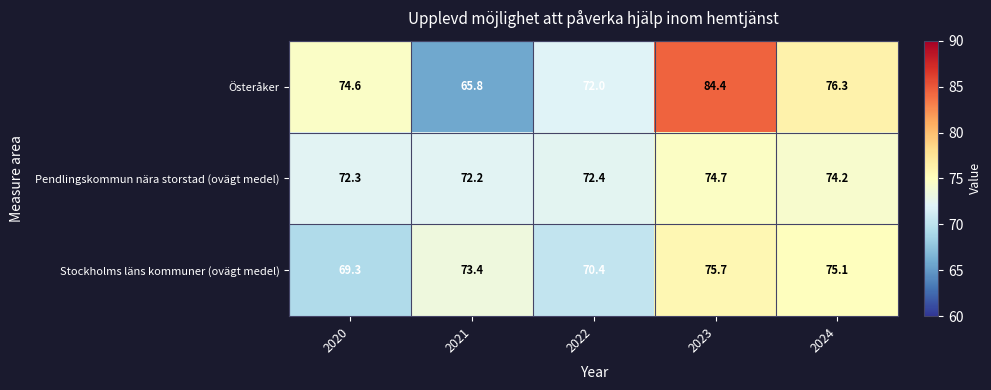

What is the difference between the highest and lowest values at 2020?

5.3